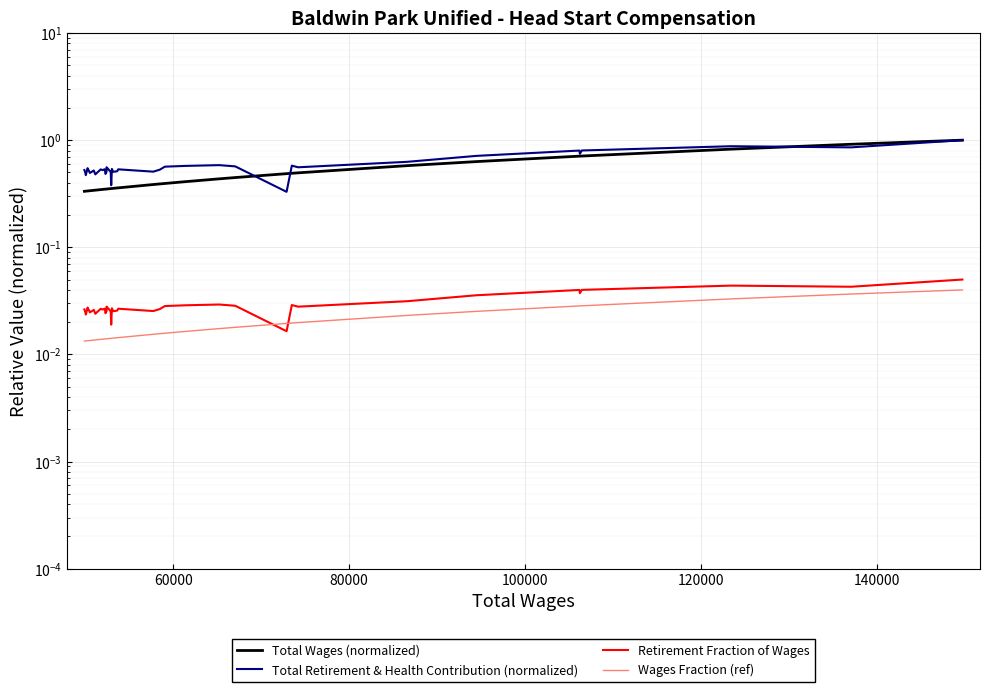

What are all the series names shown in the legend?

Total Wages (normalized), Total Retirement & Health Contribution (normalized), Retirement Fraction of Wages, Wages Fraction (ref)